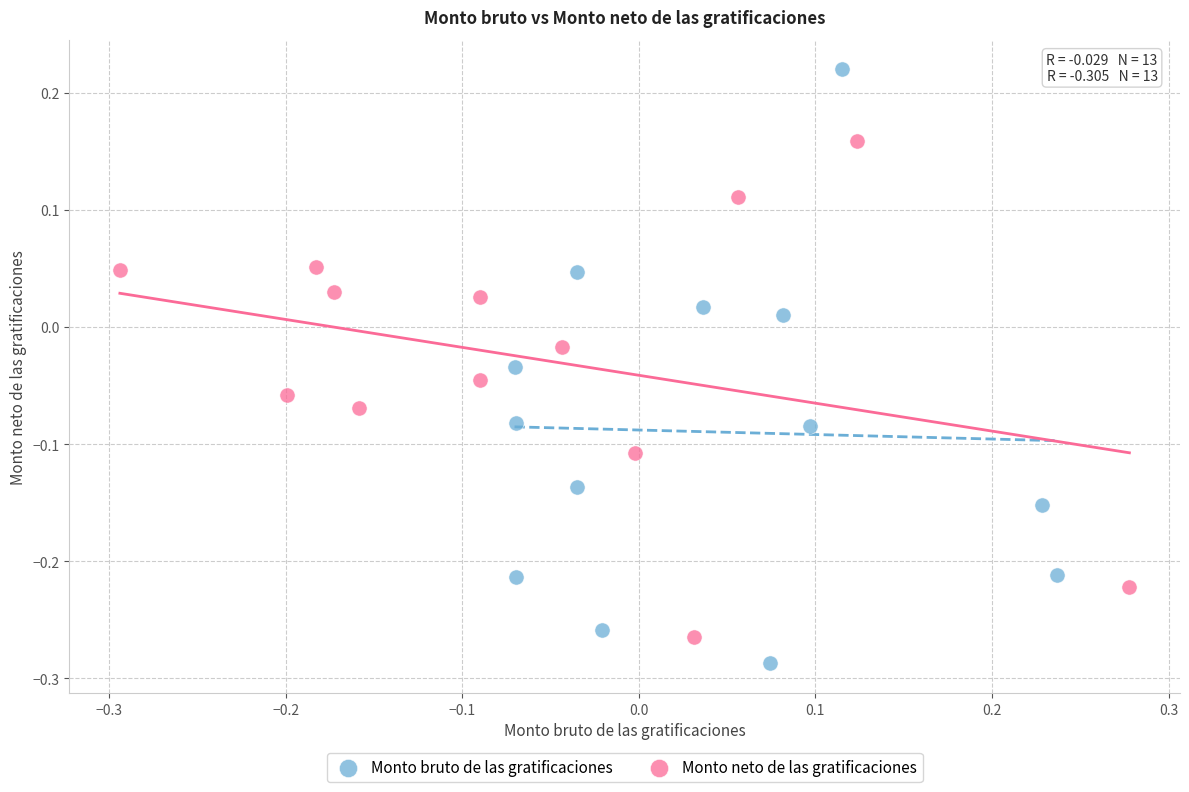

Which series has the largest Y range (max minus min)?

Monto bruto de las gratificaciones